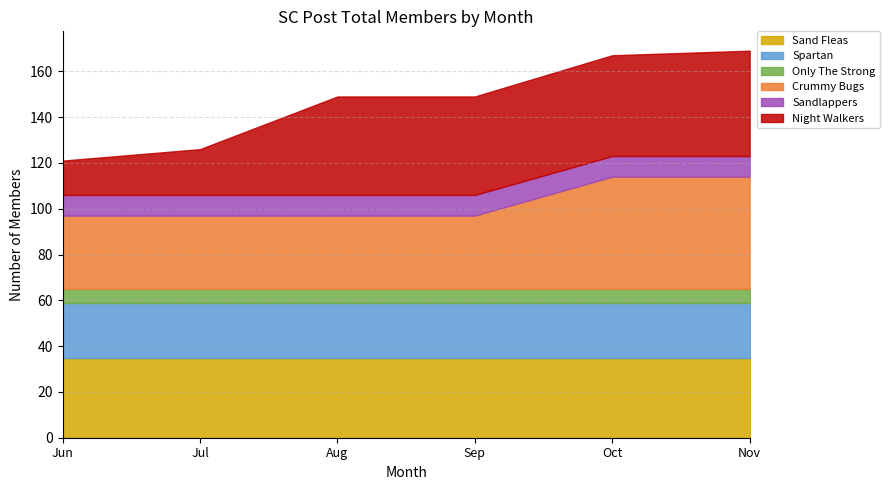

Is the value of Night Walkers at Aug greater than the value of Sandlappers at Jul?

Yes